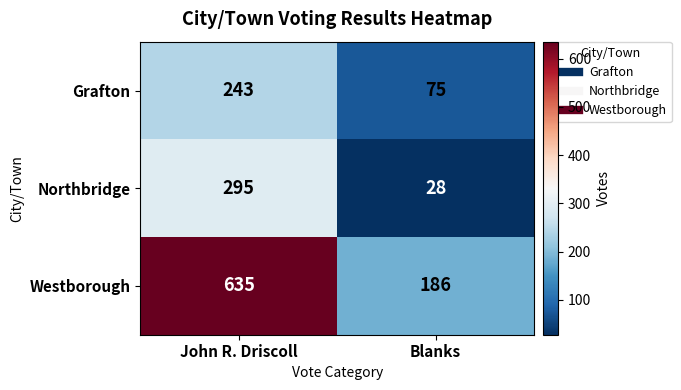

Which series has the widest spread of values?

Westborough